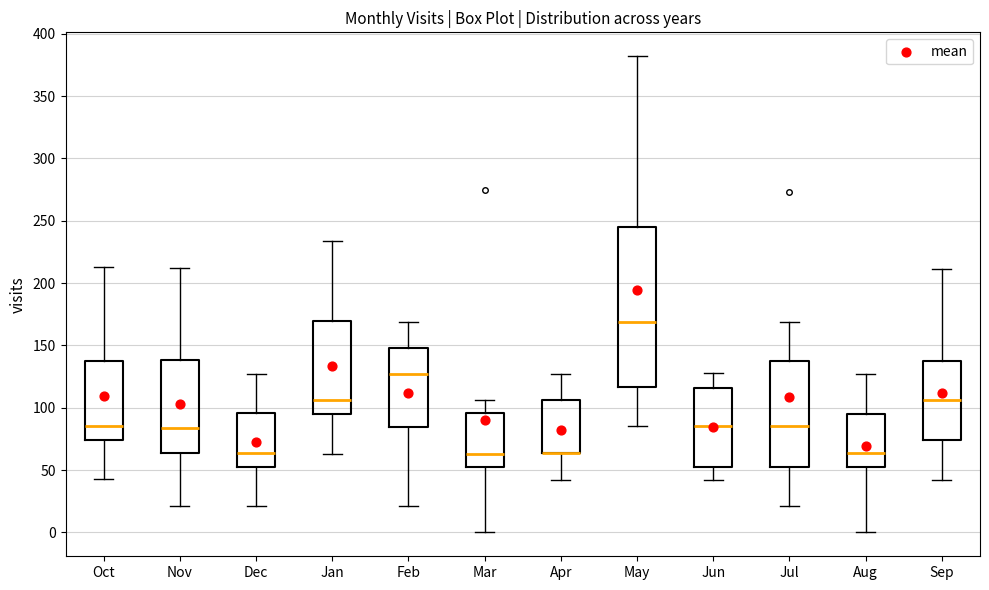

Which box is the tallest, from its lower edge to its upper edge?

May